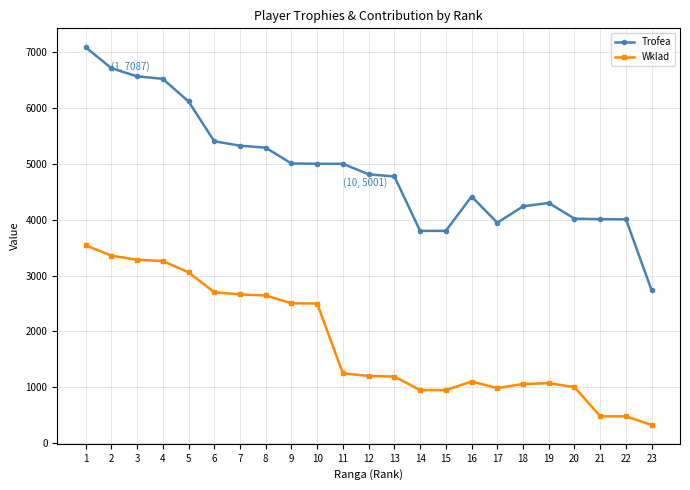

What is the value of the Trofea point at the 9th from the left?

5006